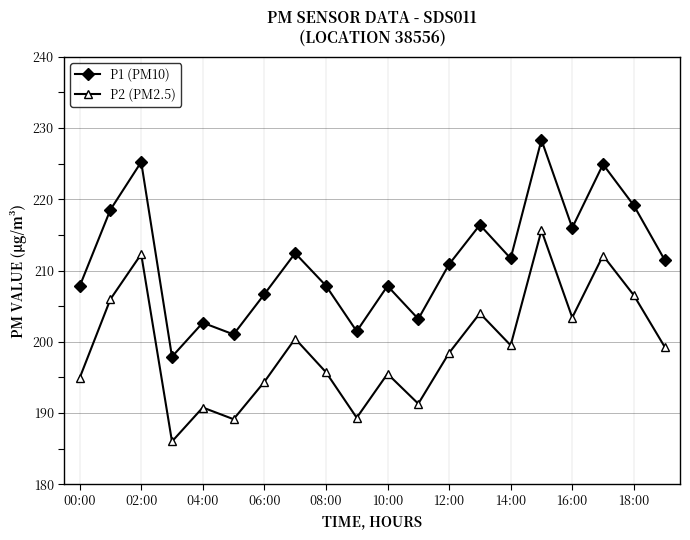

In P2 (PM2.5), how many points are lower than both neighbors (excluding endpoints)?

6